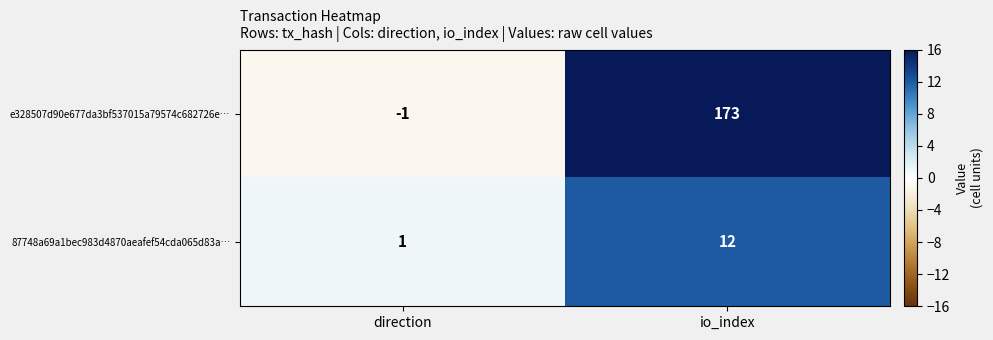

Which series changed the most between direction and io_index?

e328507d90e677da3bf537015a79574c682726e…